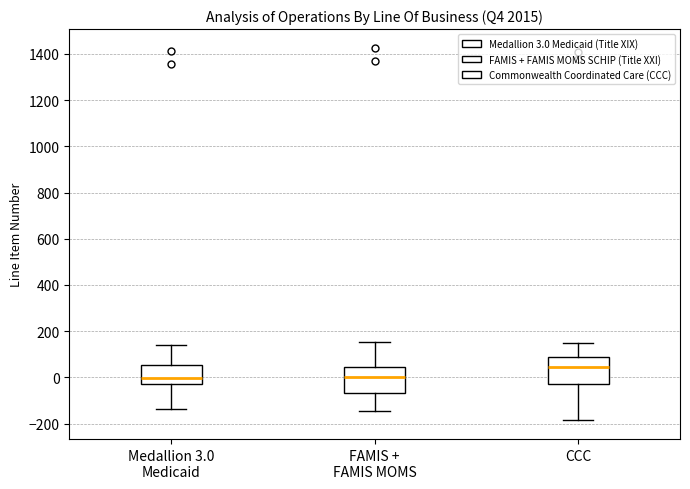

Reading left to right, transcribe this box plot: for each box, give where its median line is, the range the box spans, and where its two whiskers end, as read against the y-axis. The values are not printed on the chart, so give them approximately, as read against the axis.

Medallion 3.0 Medicaid: median 0, box -20 to 60, whiskers -140 to 140
FAMIS + FAMIS MOMS: median 0, box -60 to 40, whiskers -140 to 160
CCC: median 40, box -20 to 80, whiskers -180 to 140